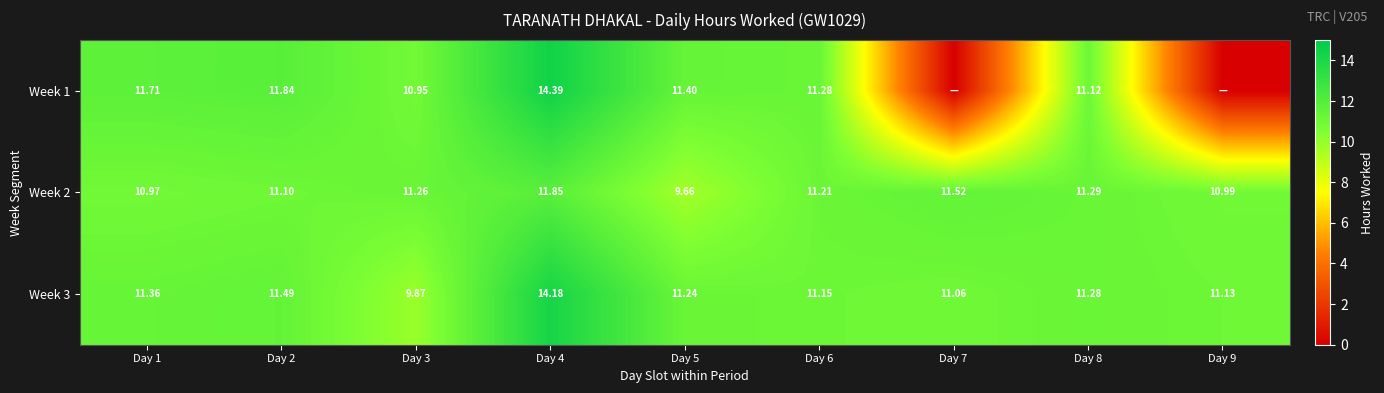

How many values in the Week 2 series are below 11?

3